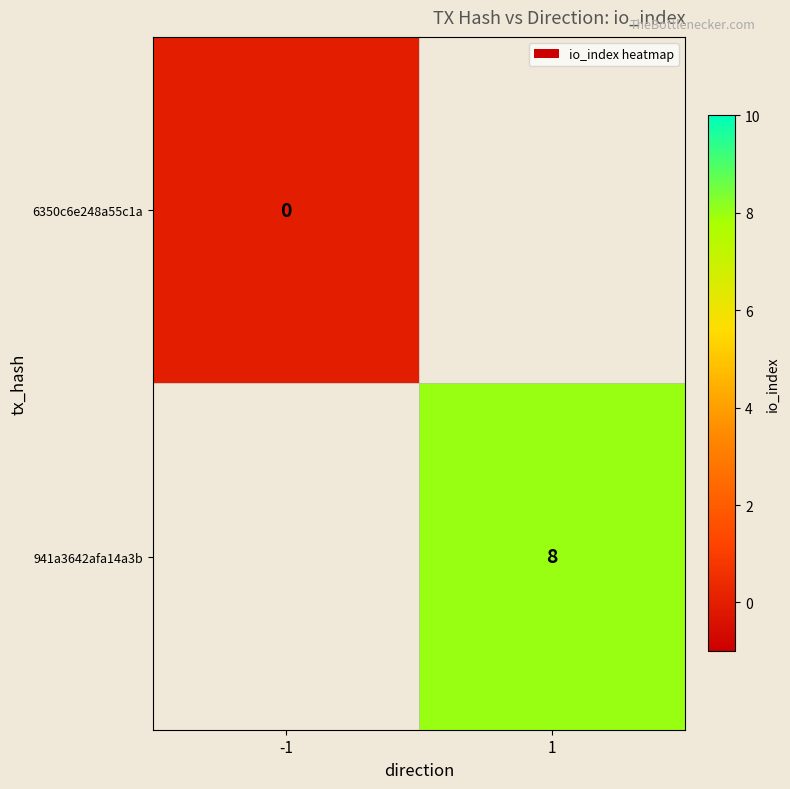

Between -1 and 1, which is larger?

1